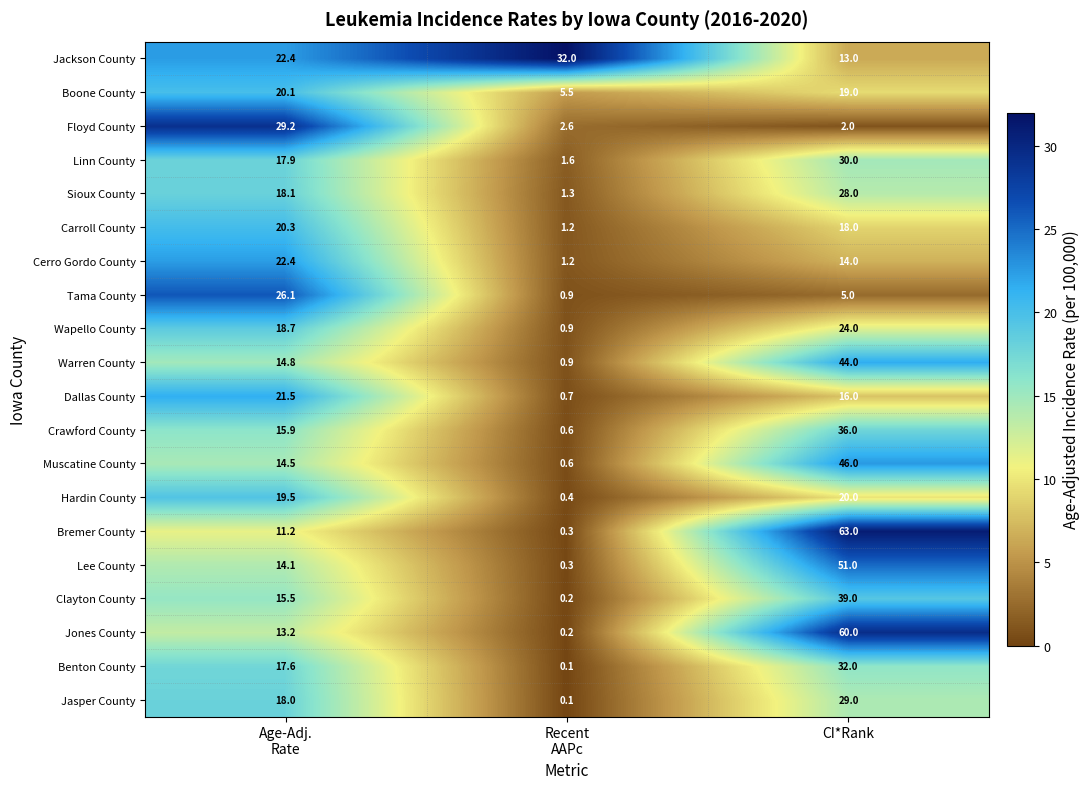

At CI*Rank, list the series in order from smallest to largest.

Floyd County, Tama County, Jackson County, Cerro Gordo County, Dallas County, Carroll County, Boone County, Hardin County, Wapello County, Sioux County, Jasper County, Linn County, Benton County, Crawford County, Clayton County, Warren County, Muscatine County, Lee County, Jones County, Bremer County